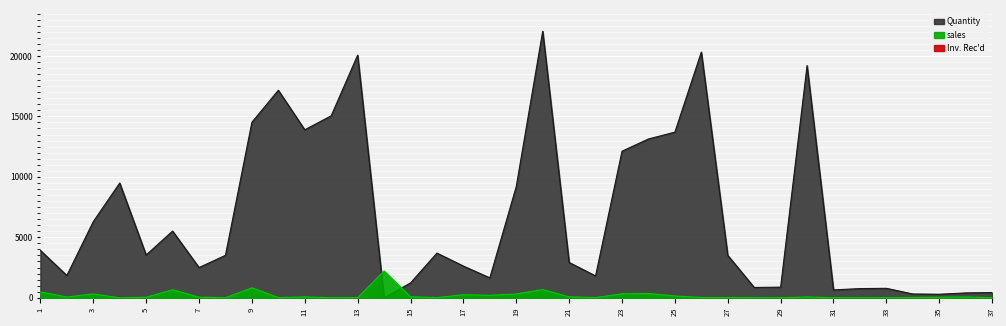

How many values in sales are above zero?

35